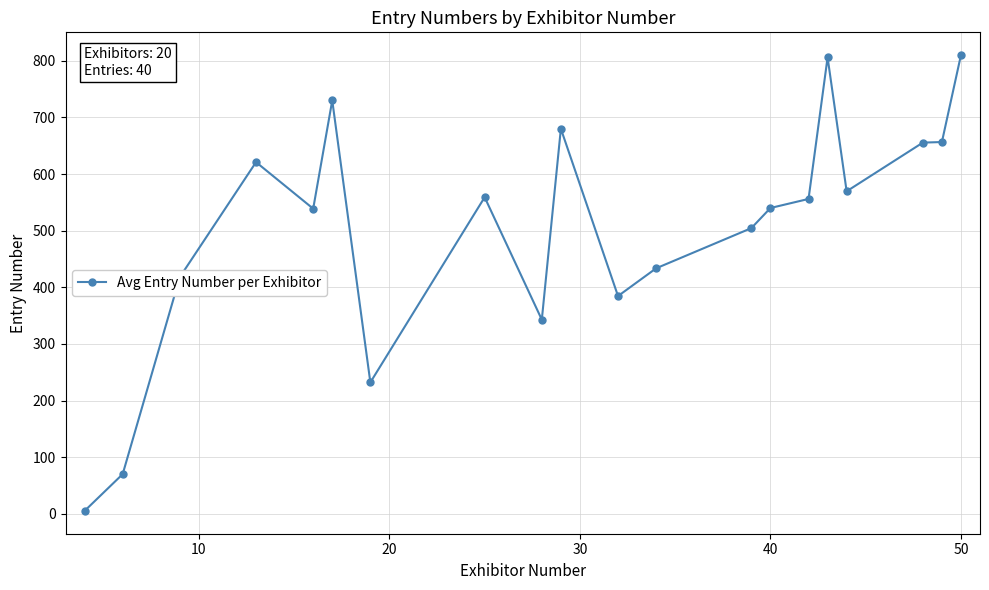

What is the average value?

505.6